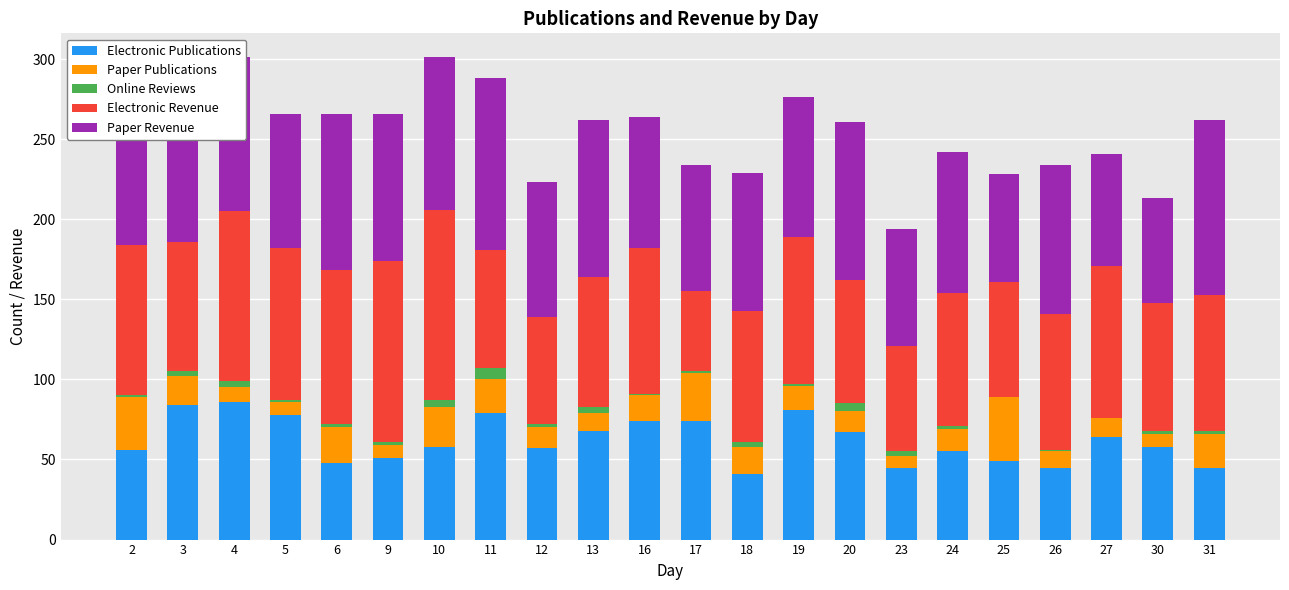

The Electronic Publications series shows 41 at 18. True or false?

True